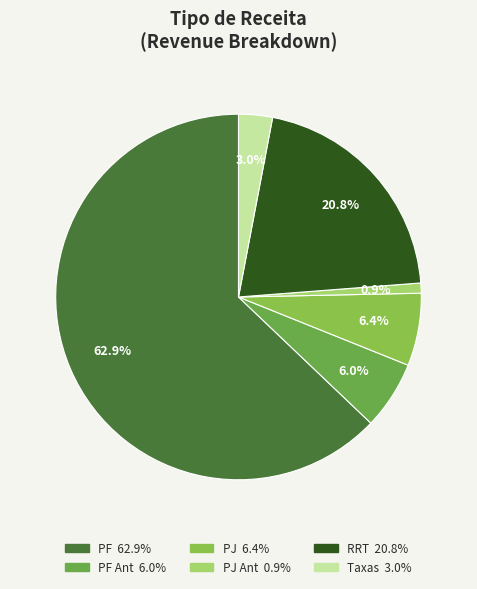

How many segments does this pie chart have?

6